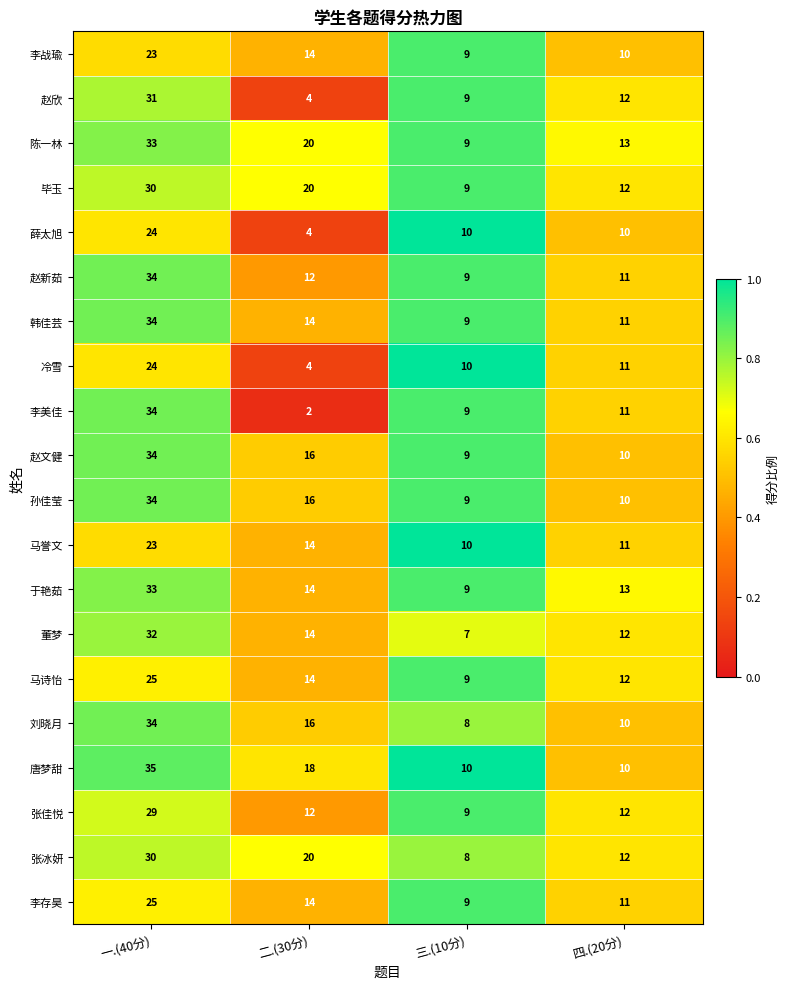

Which series has the widest spread of values?

李美佳